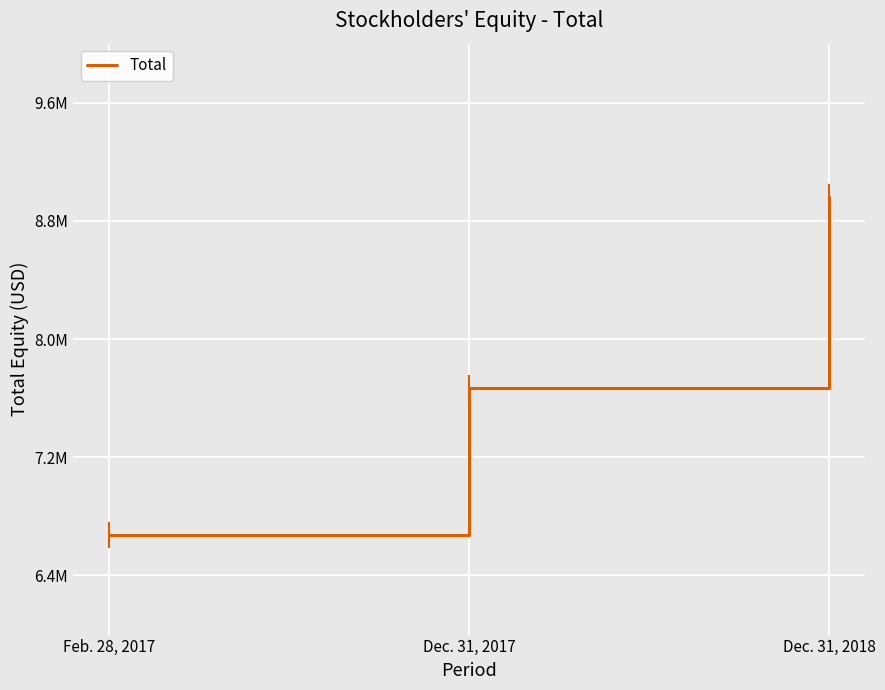

What is the change in value from Dec. 31, 2017 to Dec. 31, 2018?

+1291080